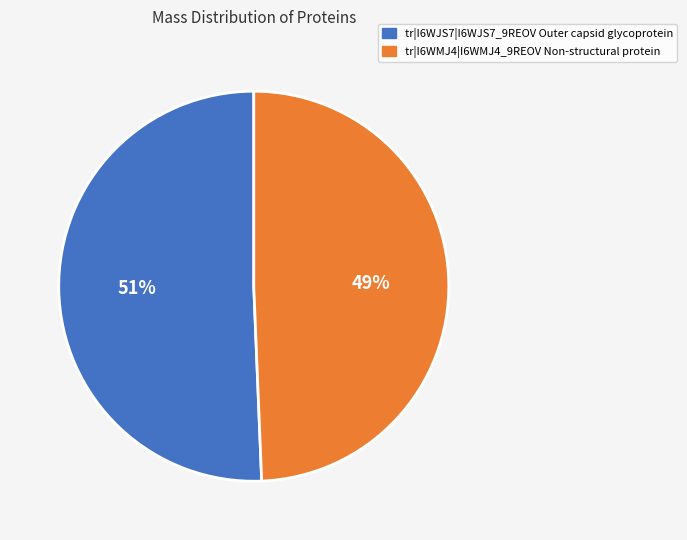

Rank the categories by value from lowest to highest.

tr|I6WMJ4|I6WMJ4_9REOV Non-structural protein, tr|I6WJS7|I6WJS7_9REOV Outer capsid glycoprotein